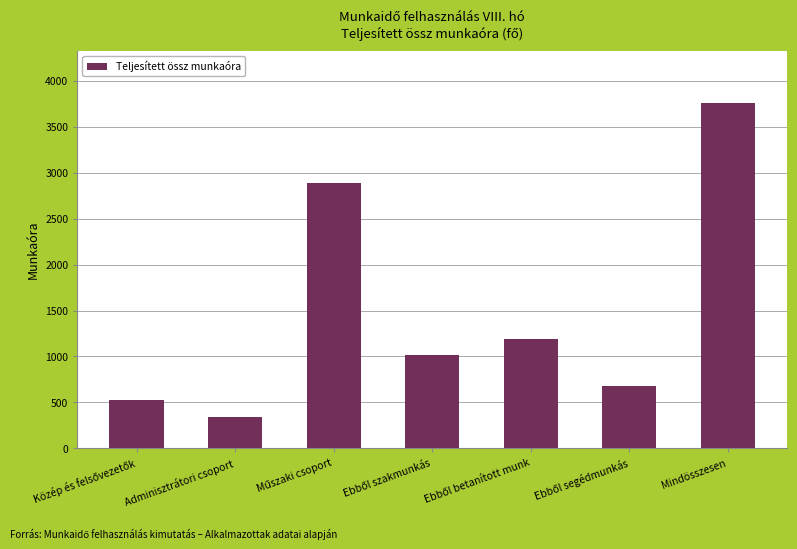

What is the difference between the second highest and second lowest values?

2360